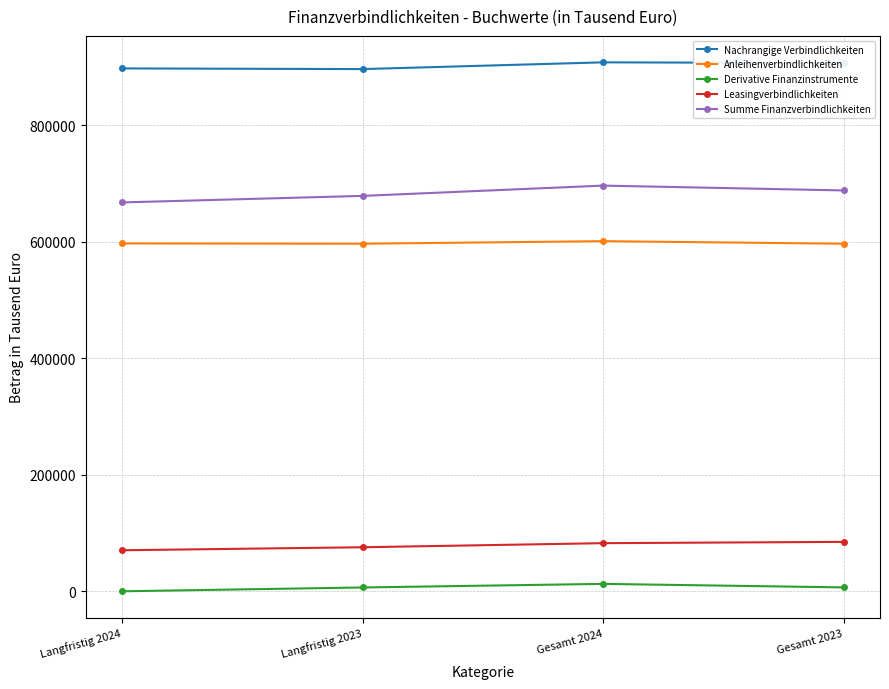

Is the value of Leasingverbindlichkeiten at Langfristig 2023 greater than the value of Anleihenverbindlichkeiten at Gesamt 2023?

No